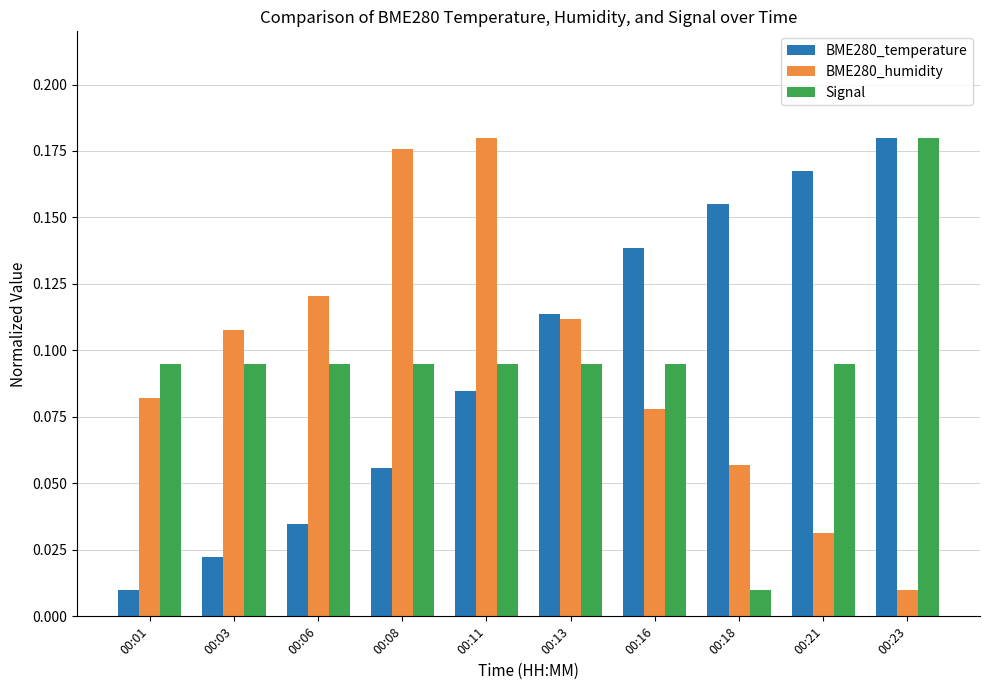

What is the total value across all series at 00:21?

0.3